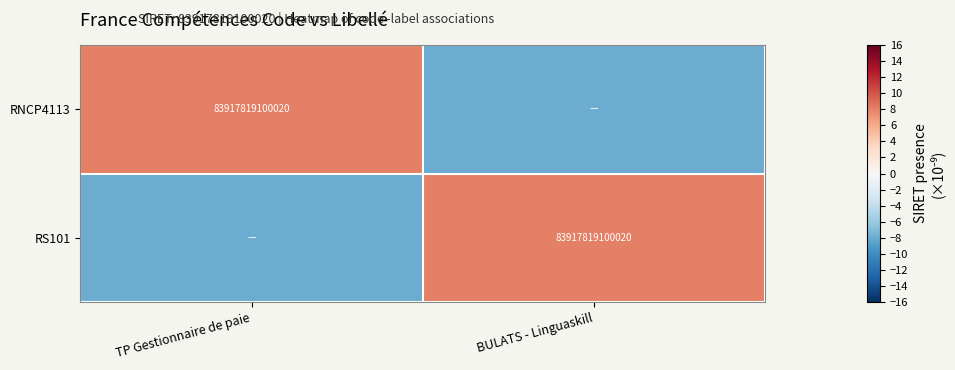

The value of RNCP4113 at TP Gestionnaire de paie is 37027836690322. True or false?

False